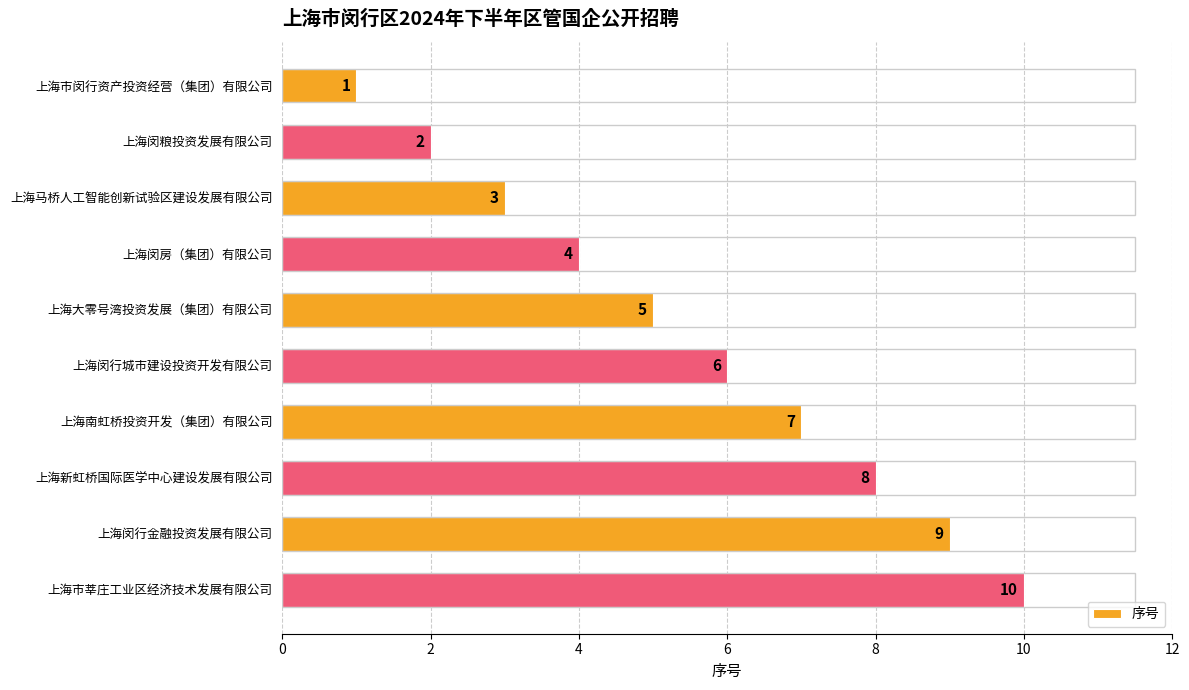

Which has a higher value, 上海大零号湾投资发展（集团）有限公司 or 上海新虹桥国际医学中心建设发展有限公司?

上海新虹桥国际医学中心建设发展有限公司